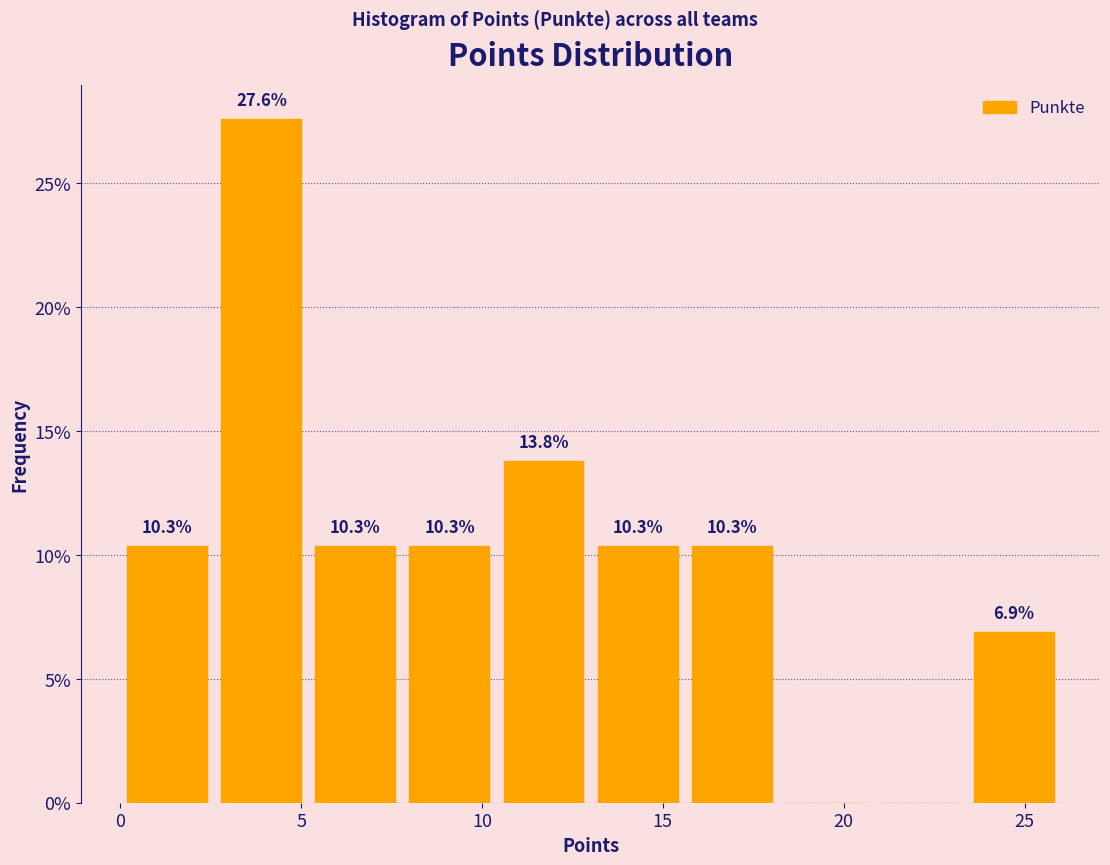

Which range on the x-axis has the tallest bar?

2.6 to 5.2